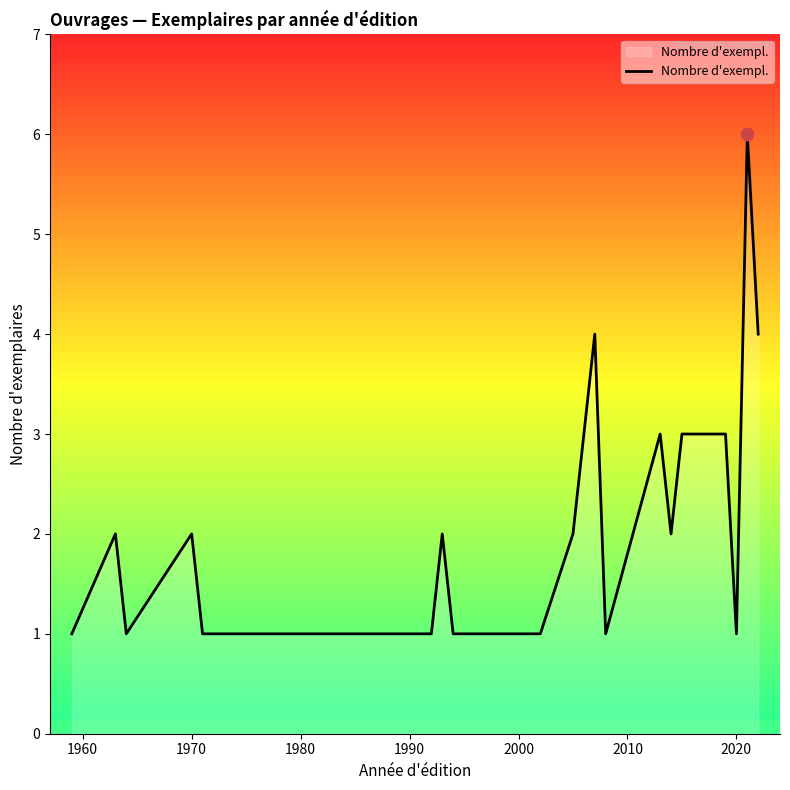

What is the maximum value shown in the chart?

6